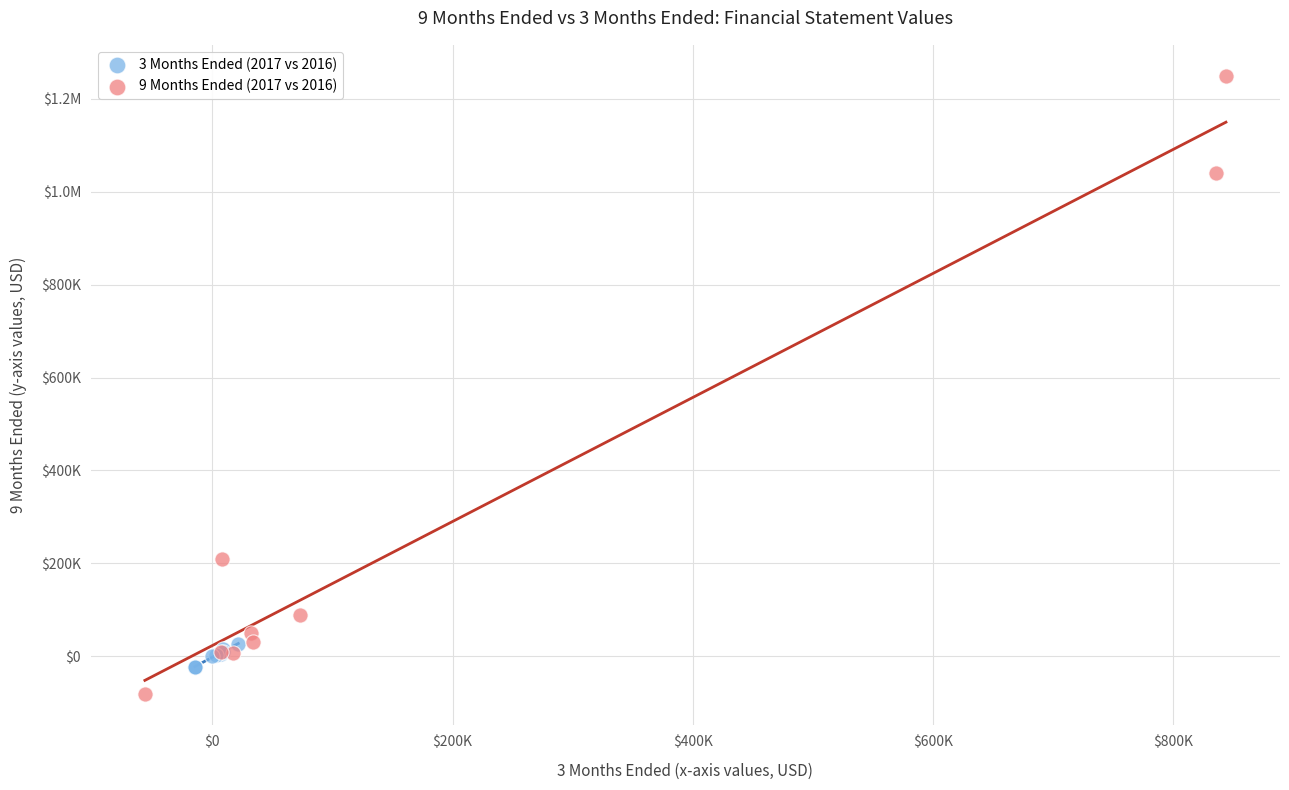

What are all the series names shown in the legend?

3 Months Ended (2017 vs 2016), 9 Months Ended (2017 vs 2016)